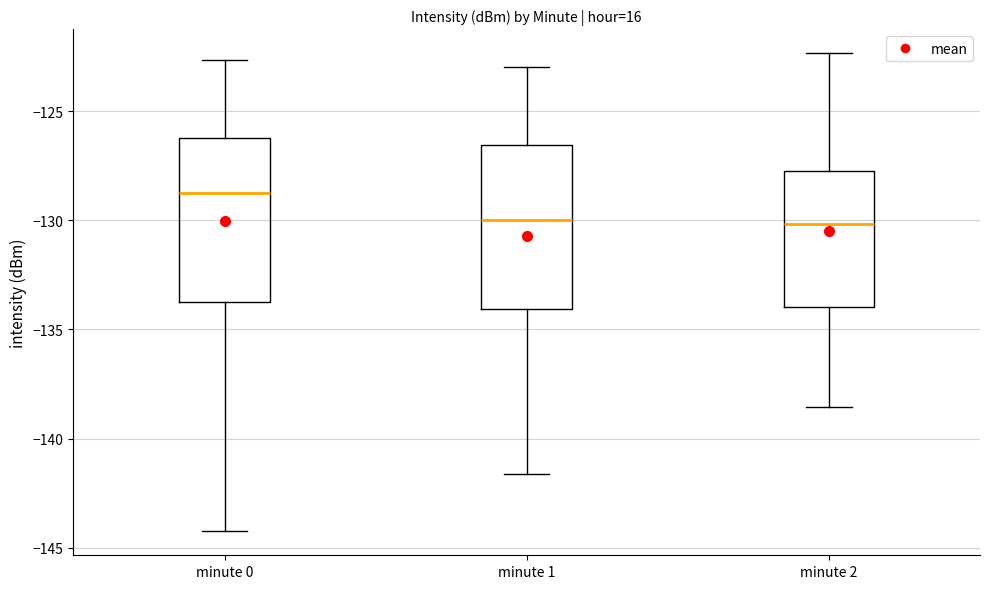

Reading left to right, read every box against the y-axis: the position of its median line, the range the box covers, and the ends of its whiskers. The values are not printed on the chart, so give them approximately, as read against the axis.

minute 0: median -129.0, box -133.5 to -126.0, whiskers -144.5 to -122.5
minute 1: median -130.0, box -134.0 to -126.5, whiskers -141.5 to -123.0
minute 2: median -130.0, box -134.0 to -127.5, whiskers -138.5 to -122.5